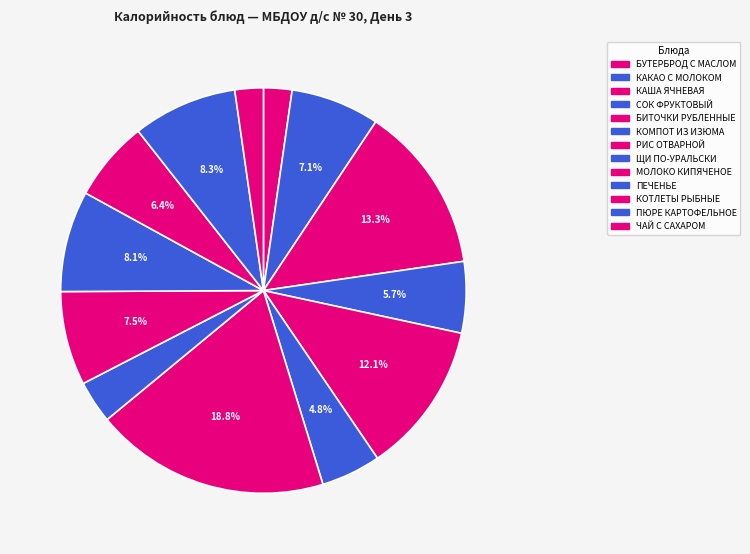

Combined, do БИТОЧКИ РУБЛЕННЫЕ and КОМПОТ ИЗ ИЗЮМА account for over 50%?

No